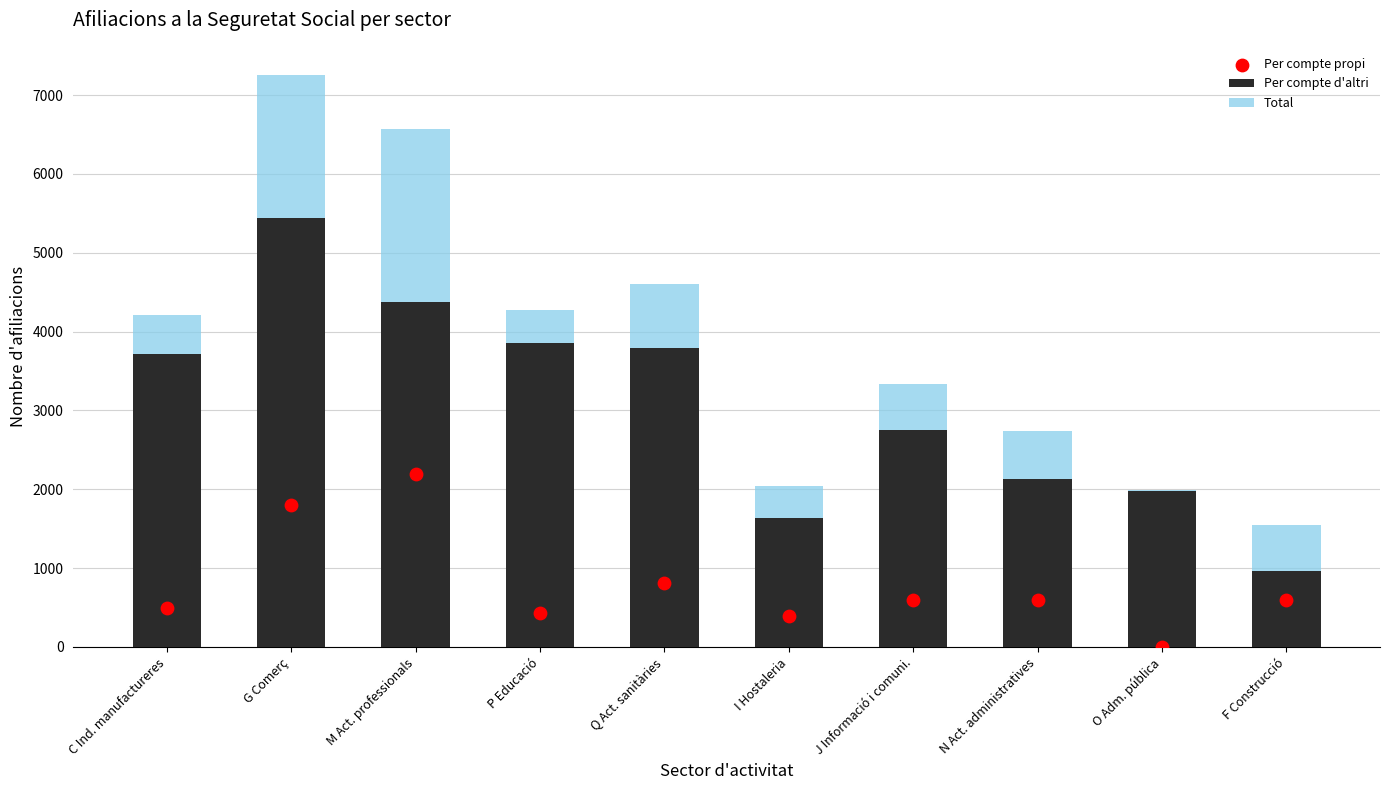

At how many categories does at least one series exceed 5627?

2